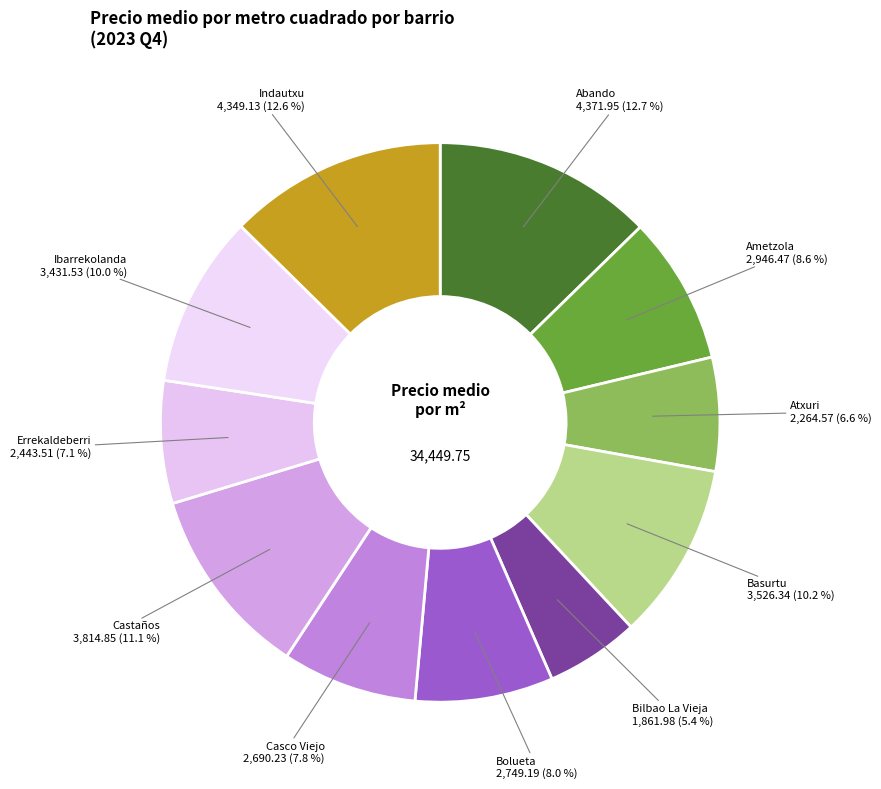

To the nearest percent, what percentage of the pie is Bilbao La Vieja?

5%